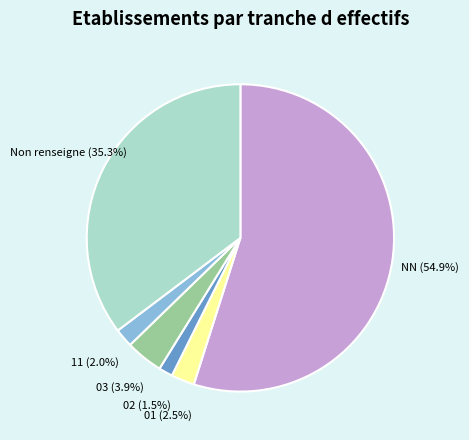

How many segments does this pie chart have?

6